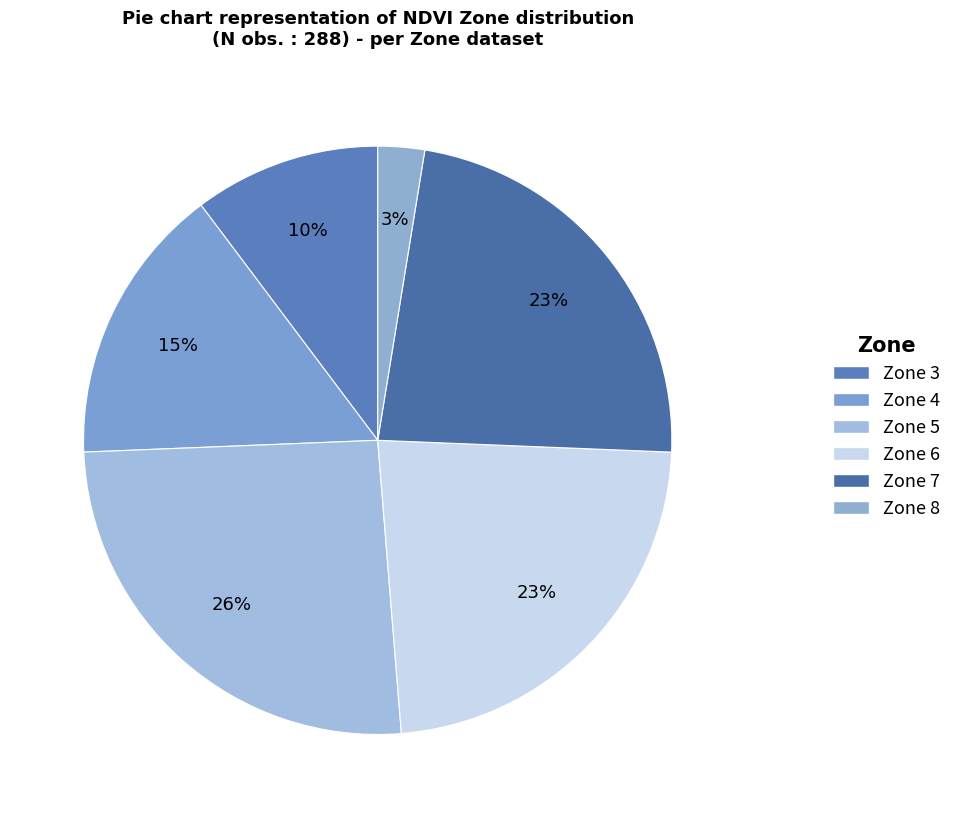

The Zone 8 slice represents 8% of the pie. True or false?

False